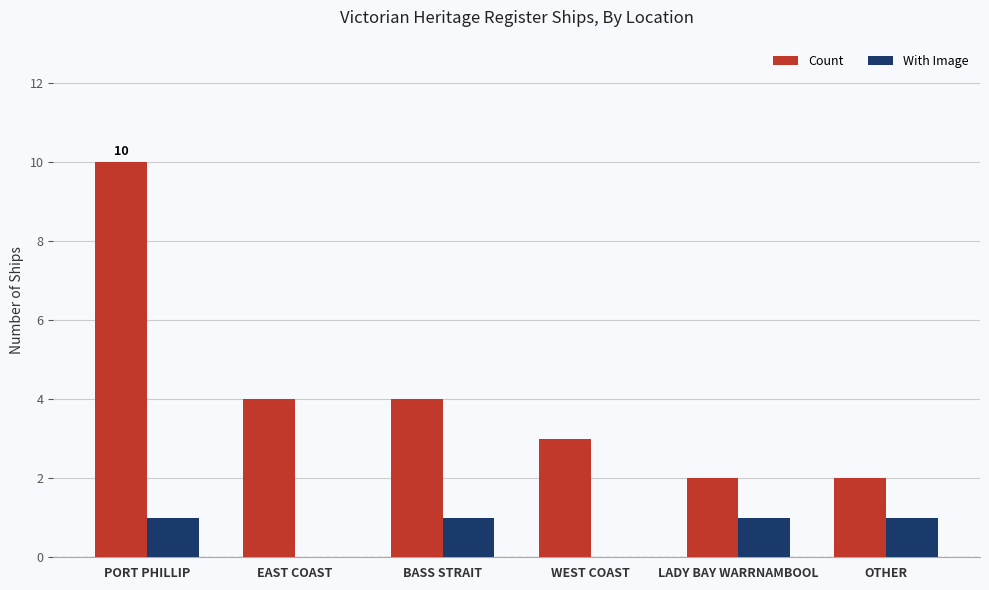

What is the sum of all Count values?

25